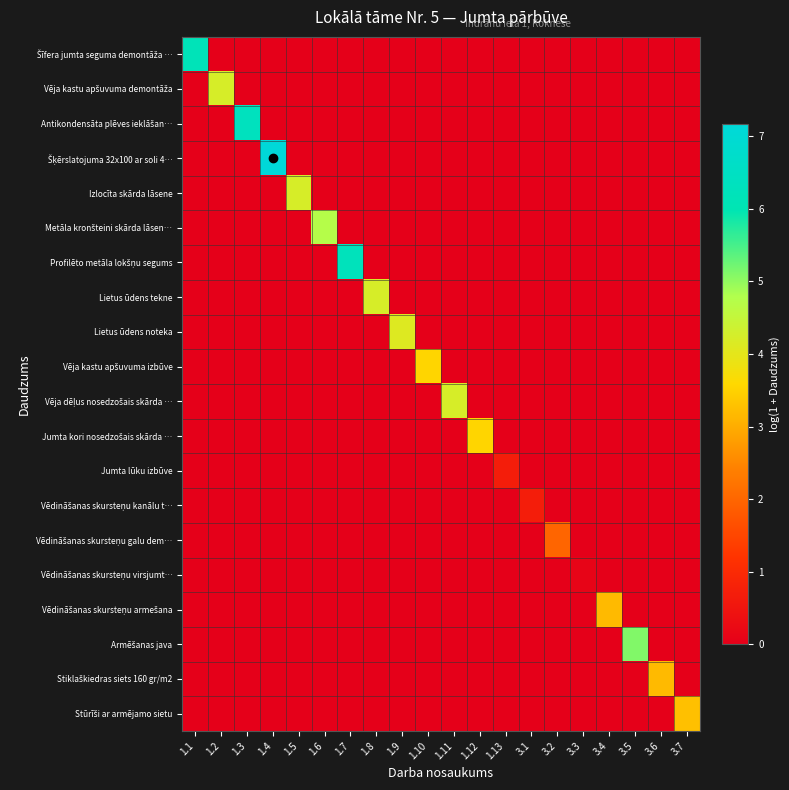

How many data points does each series have?

20